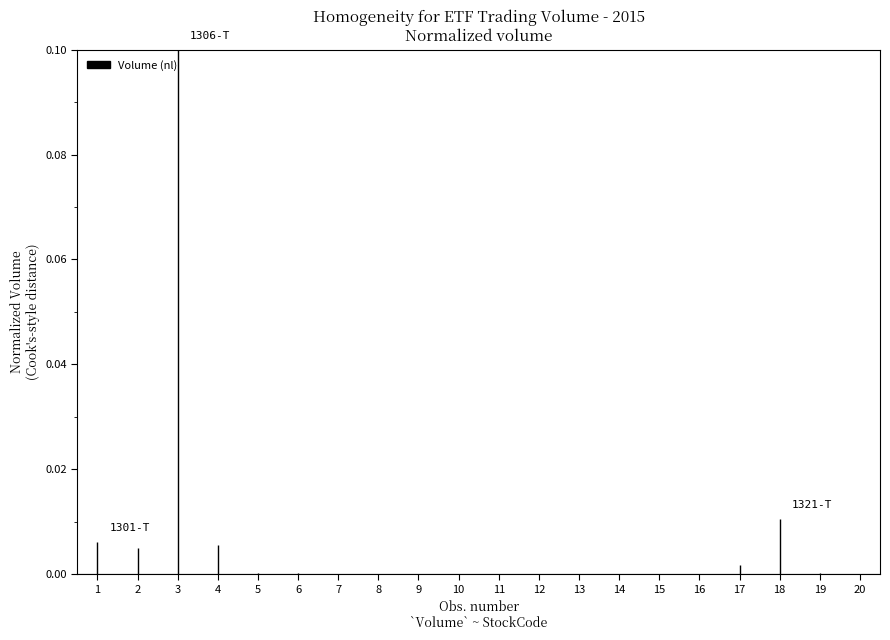

How many lines are shown in the chart?

1